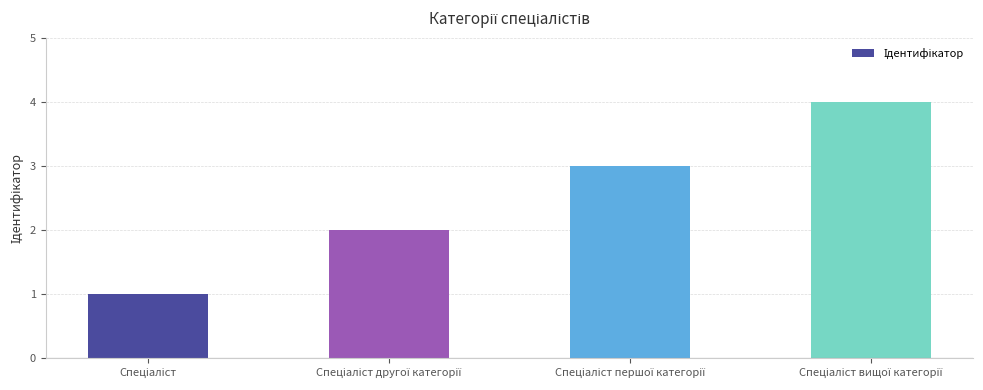

How many categories are shown in the chart?

4